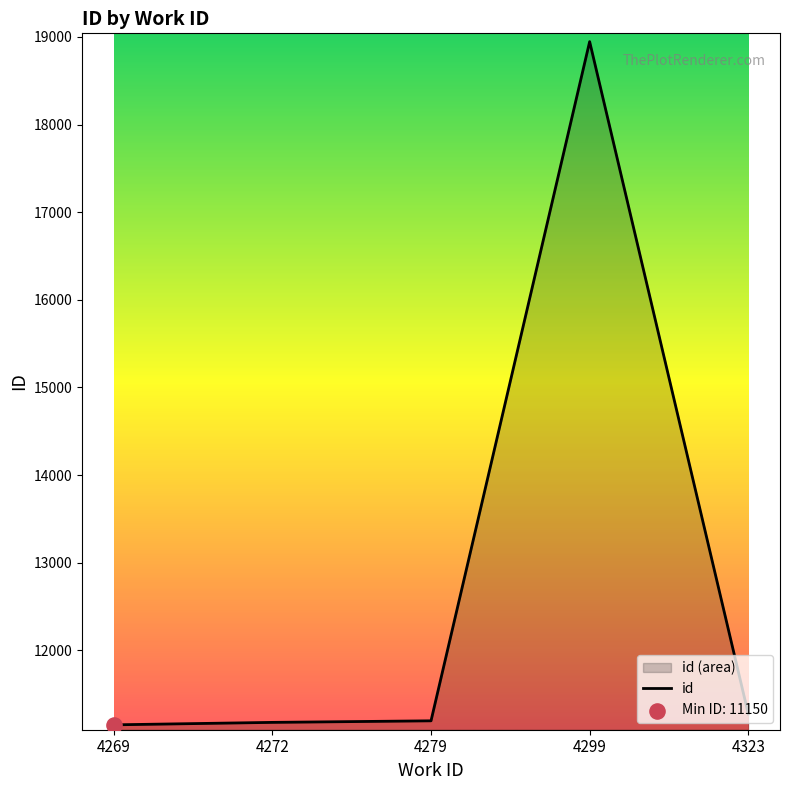

What is the change in value from 4269 to 4299?

+7795.5